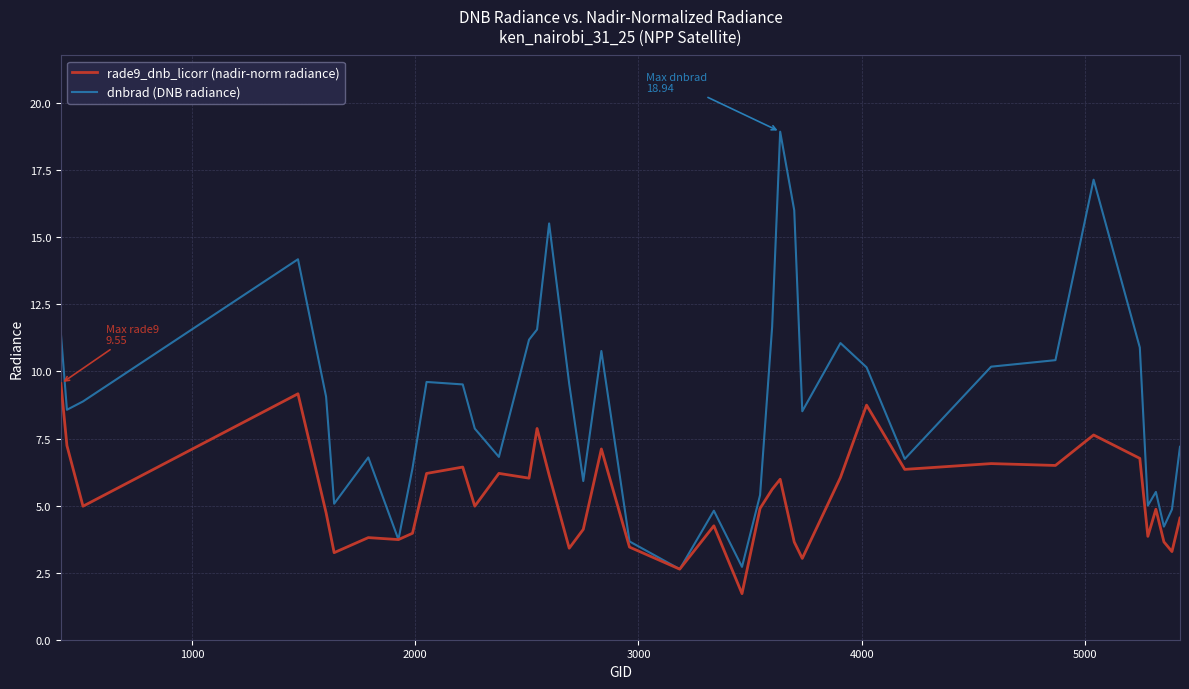

Count the number of categories in the chart.

40